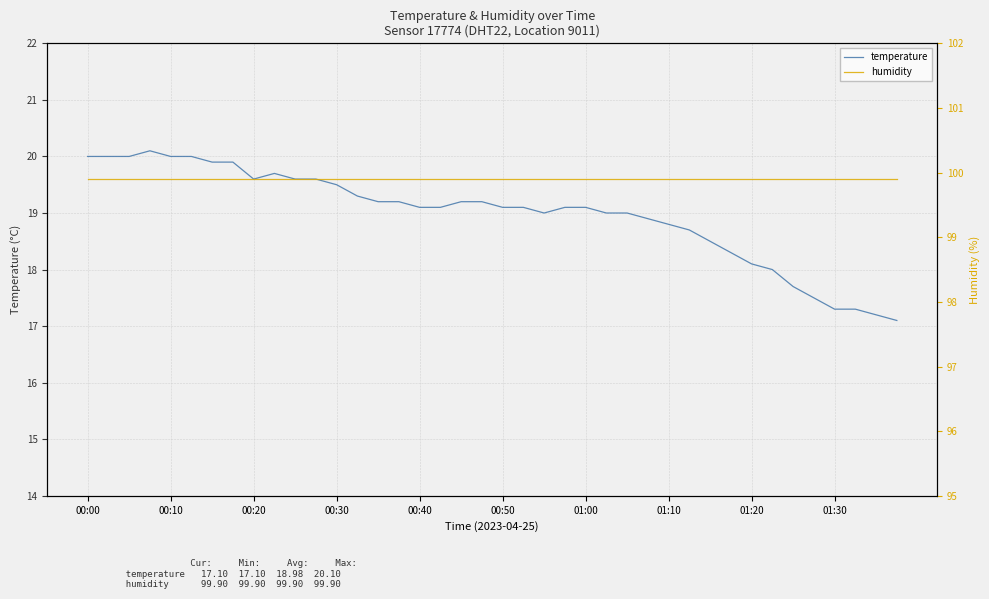

True or false: humidity has a value of 29.4 at 26.

False